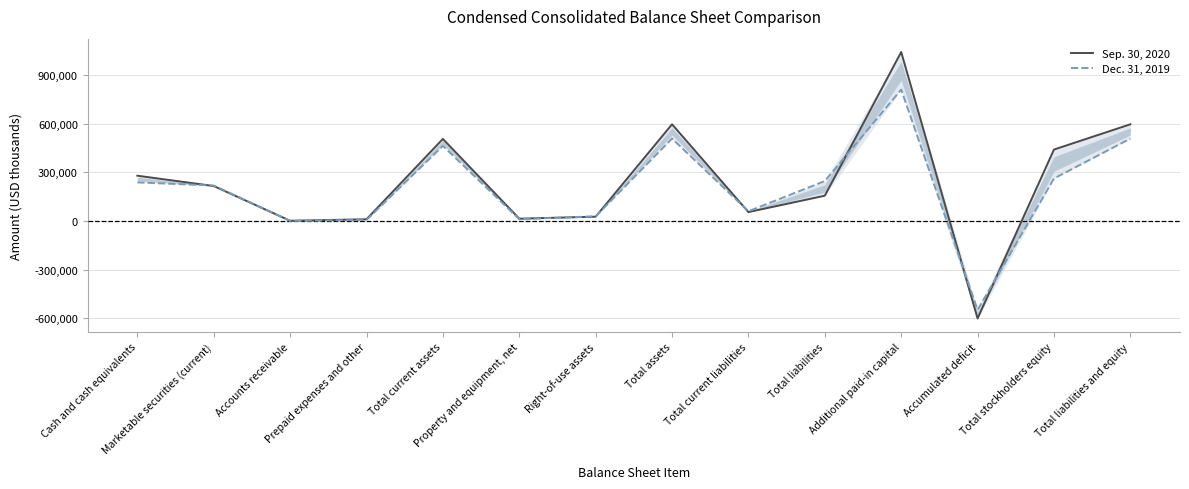

What is the difference between the highest and lowest values at Total liabilities?

90443